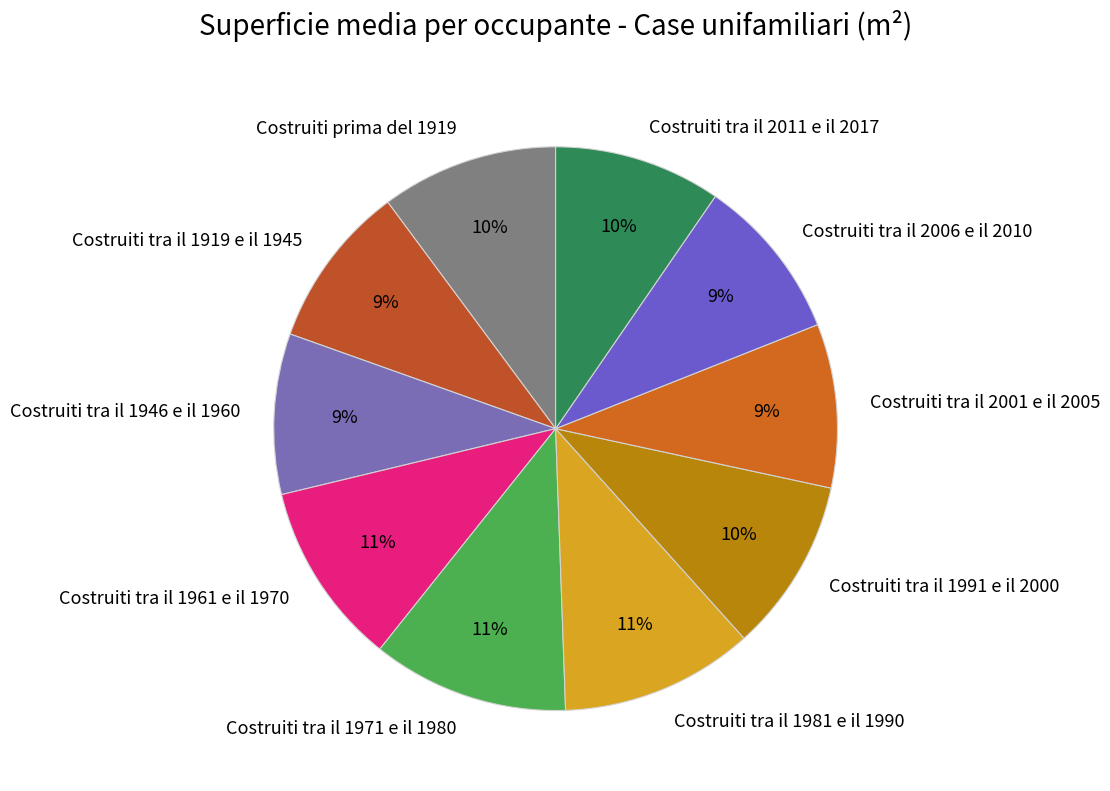

To the nearest percent, what is the combined percentage of Costruiti tra il 1946 e il 1960 and Costruiti tra il 2011 e il 2017?

19%